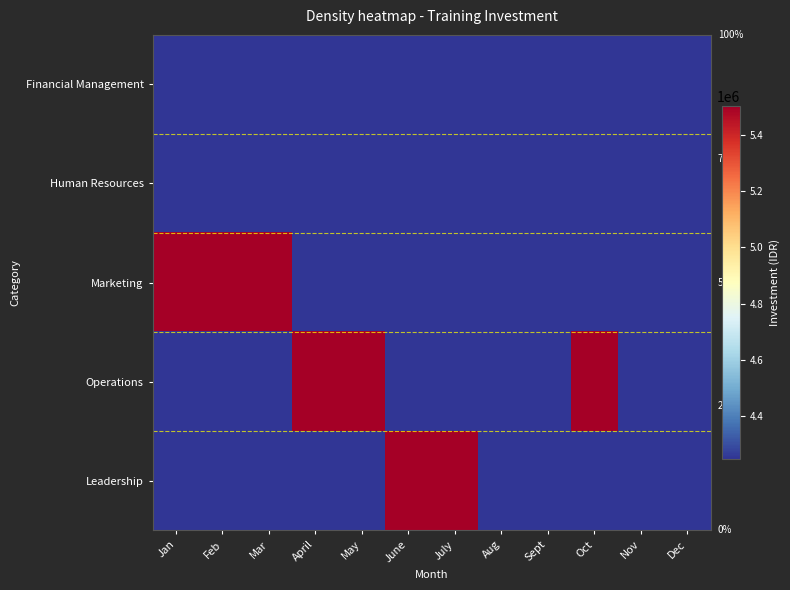

What is the total value across all series at Dec?

250